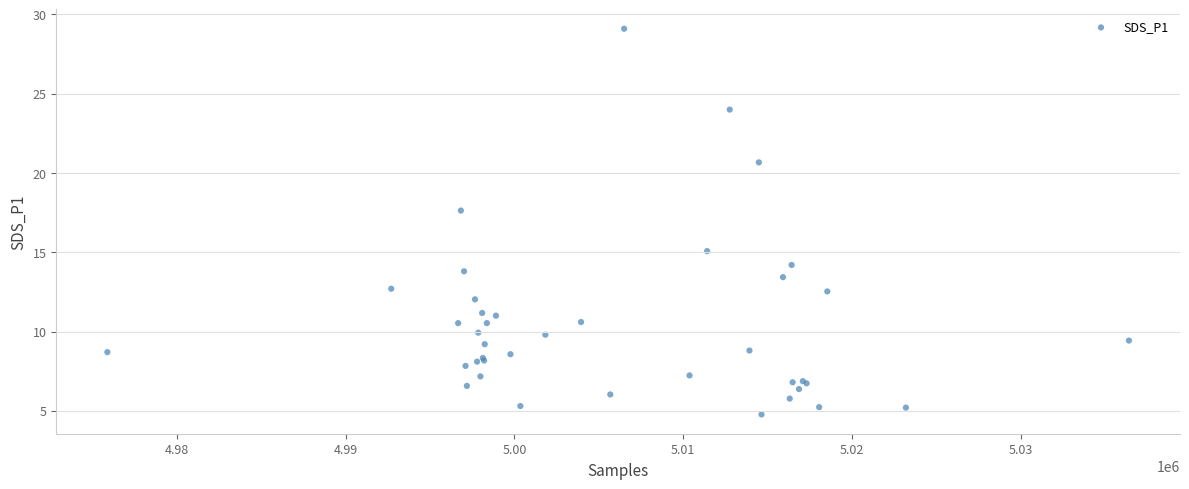

What Y value in the scatter plot is closest to 16?

15.1